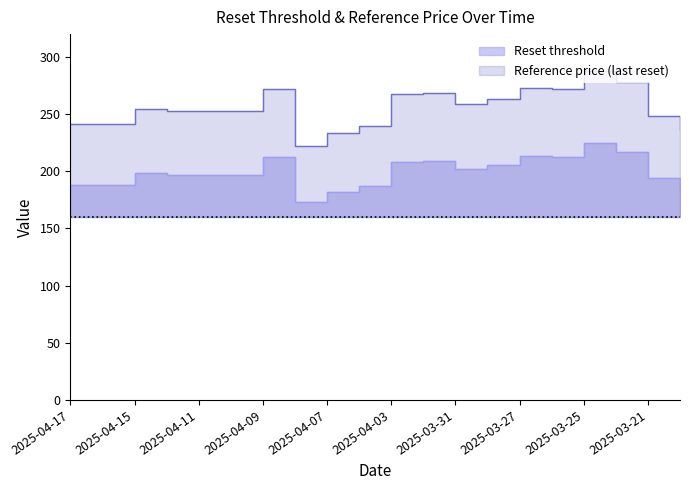

Where is Reference price (last reset) nearest to the value 255?

2025-04-15